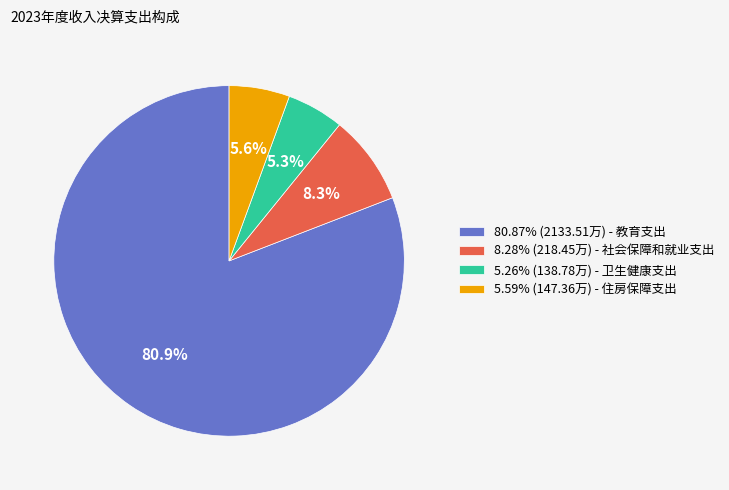

What is the ratio of the value at 8.28% (218.45万) - 社会保障和就业支出 to the value at 5.26% (138.78万) - 卫生健康支出?

1.6